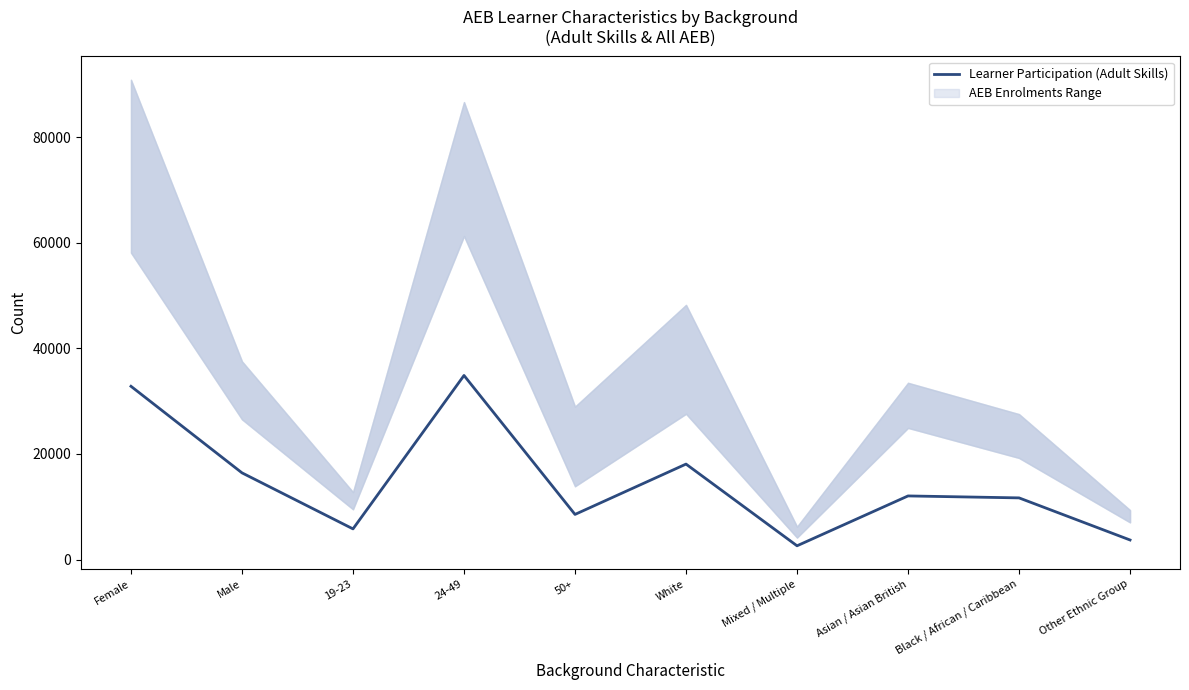

What is the label of the 3rd point from the left?

19-23